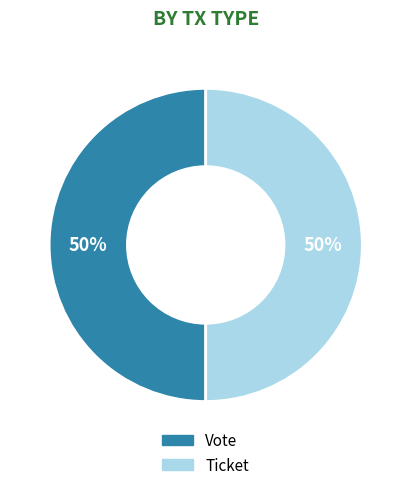

Approximately how many times larger is the value at Ticket compared to Vote?

1.0